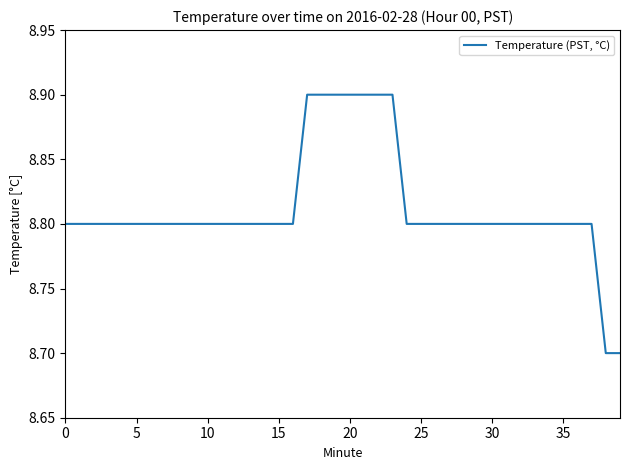

Does the chart display data point markers on the line(s)?

No